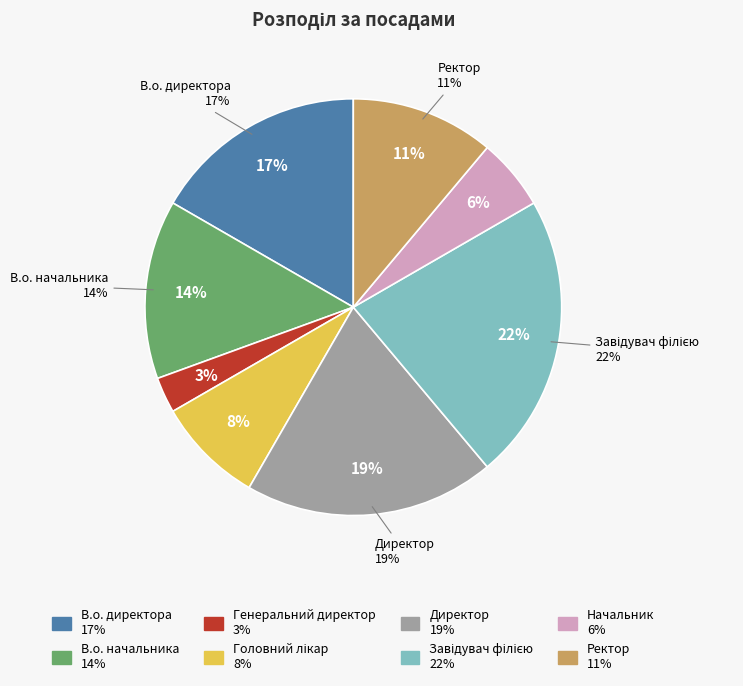

Is there any slice that represents more than half of the pie?

No